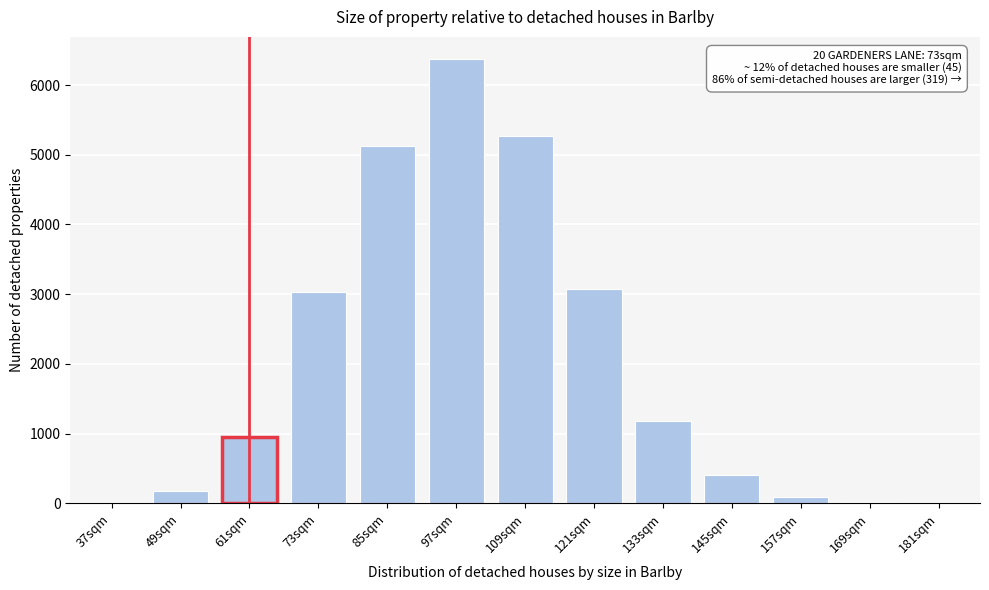

At which label is the value closest to 3187?

121sqm